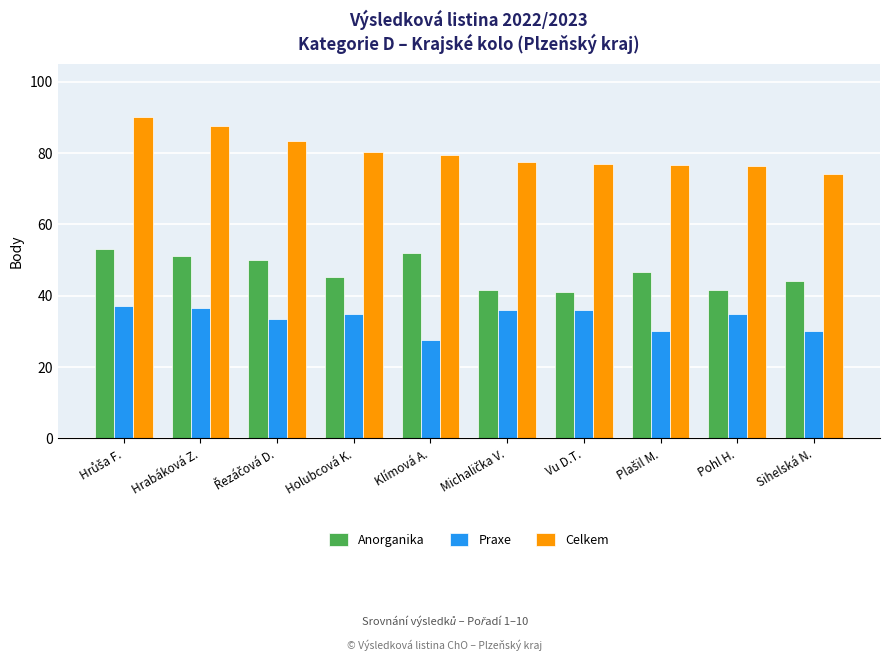

What is the label of the 9th bar from the left?

Pohl H.